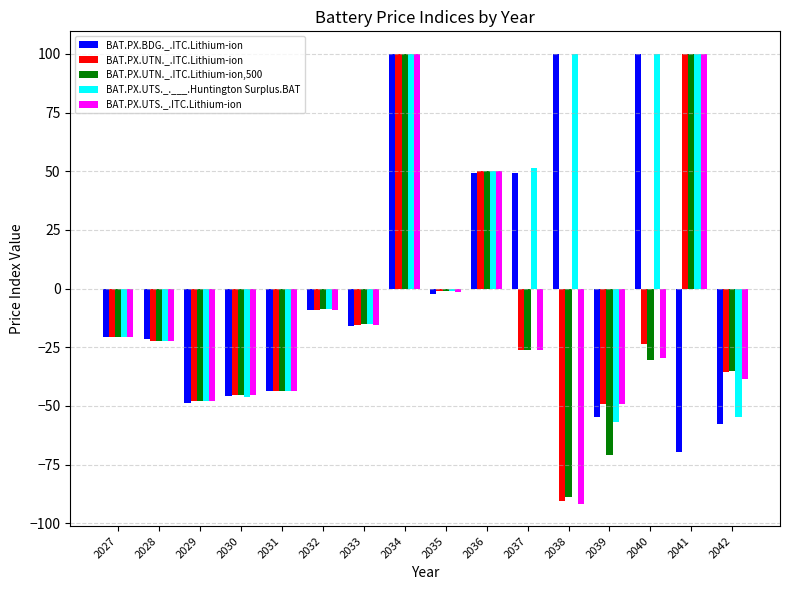

True or false: BAT.PX.UTN._.ITC.Lithium-ion,500 has a value of 84.6 at 2036.

False